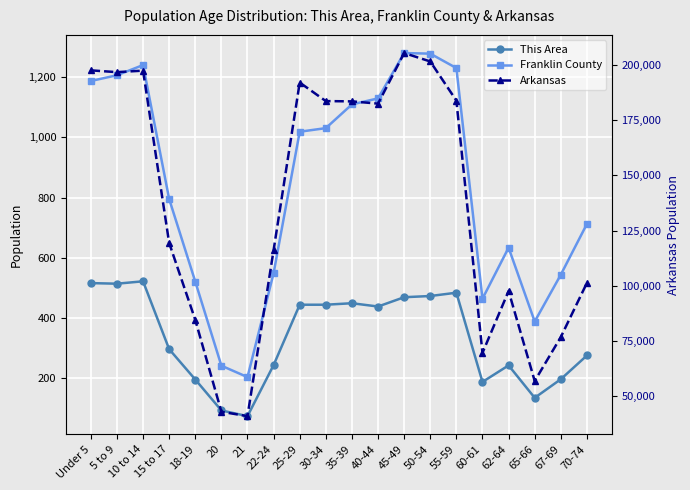

How many data points in This Area are less than 437?

10